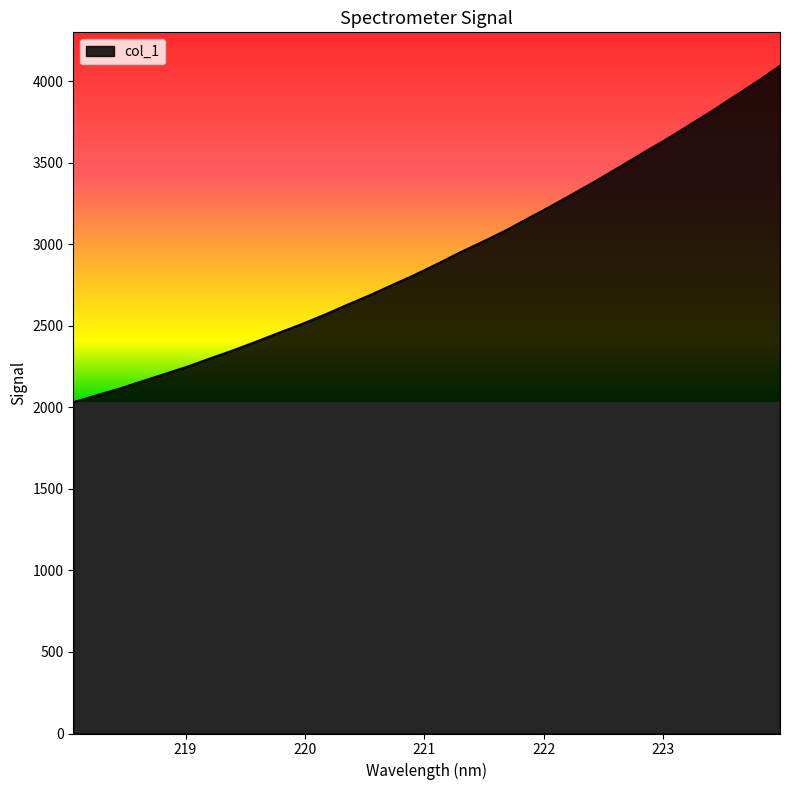

What is the difference between the second highest and second lowest values?

1925.0